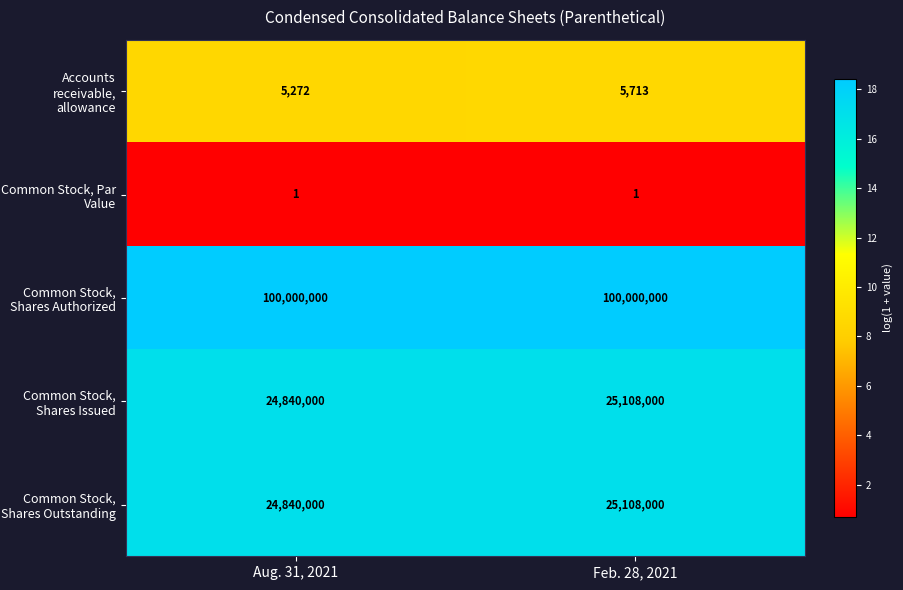

What is the maximum value shown in the chart?

100000000